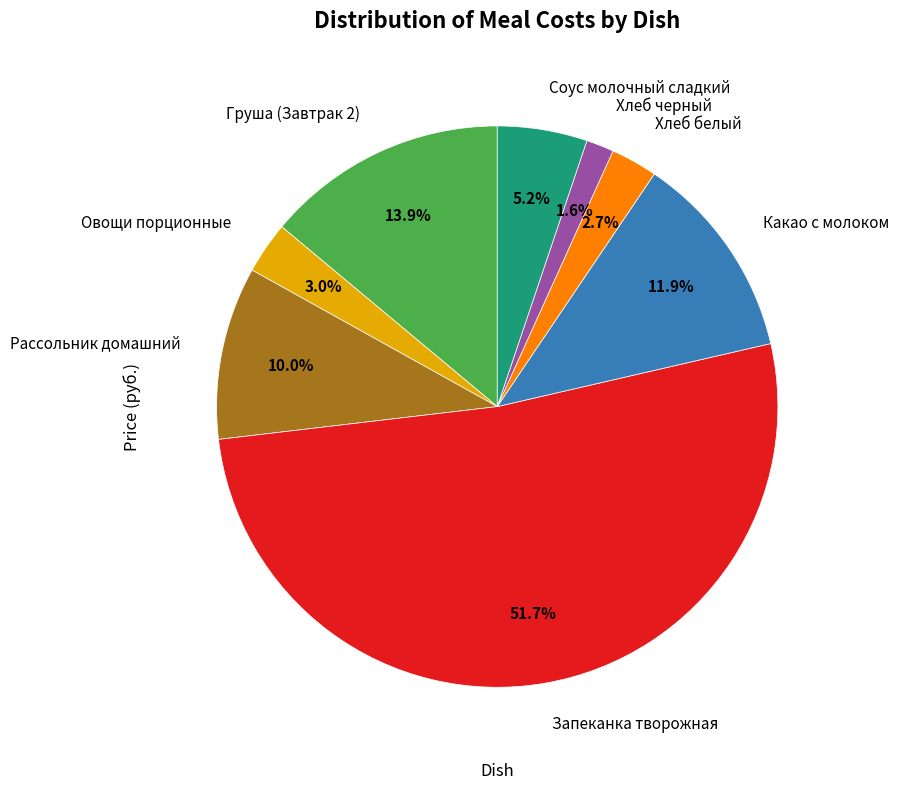

What is the largest slice in the pie chart?

Запеканка творожная